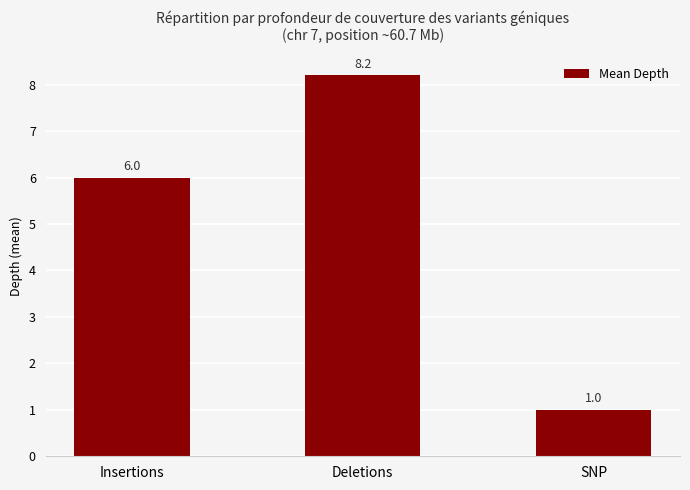

Are the bars grouped side by side (vs. stacked)?

No